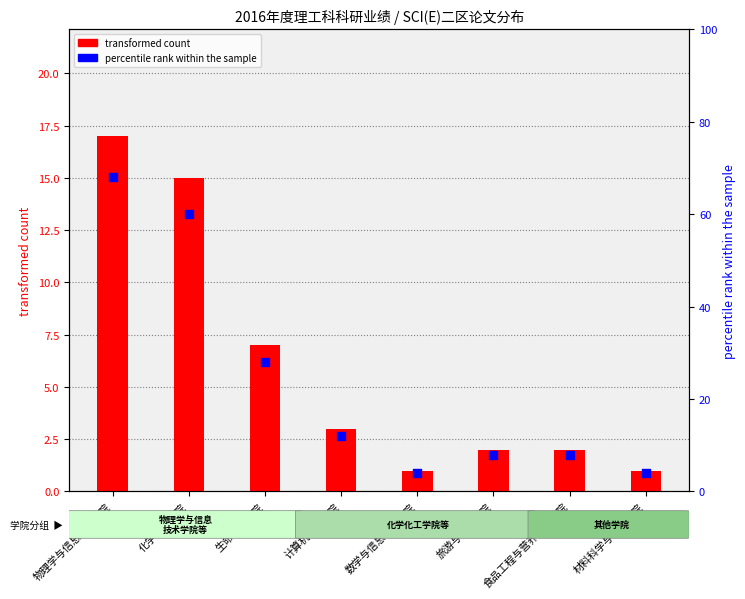

Which series has the largest total across all categories?

percentile rank within the sample